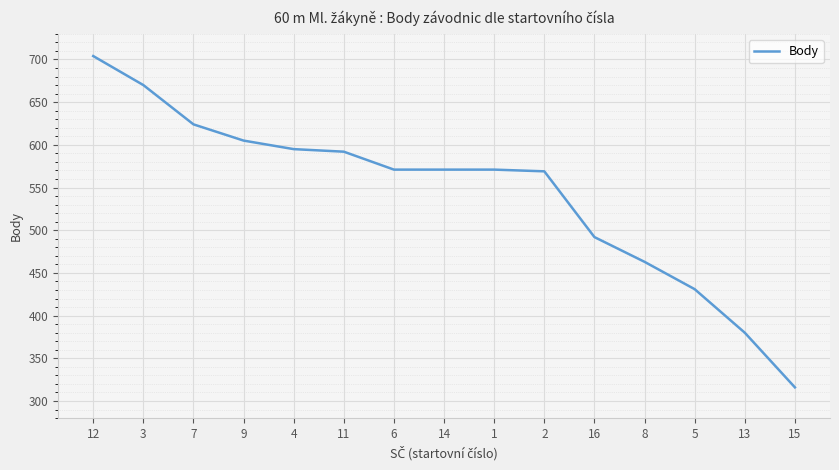

Which label corresponds to the smallest value in the chart?

15